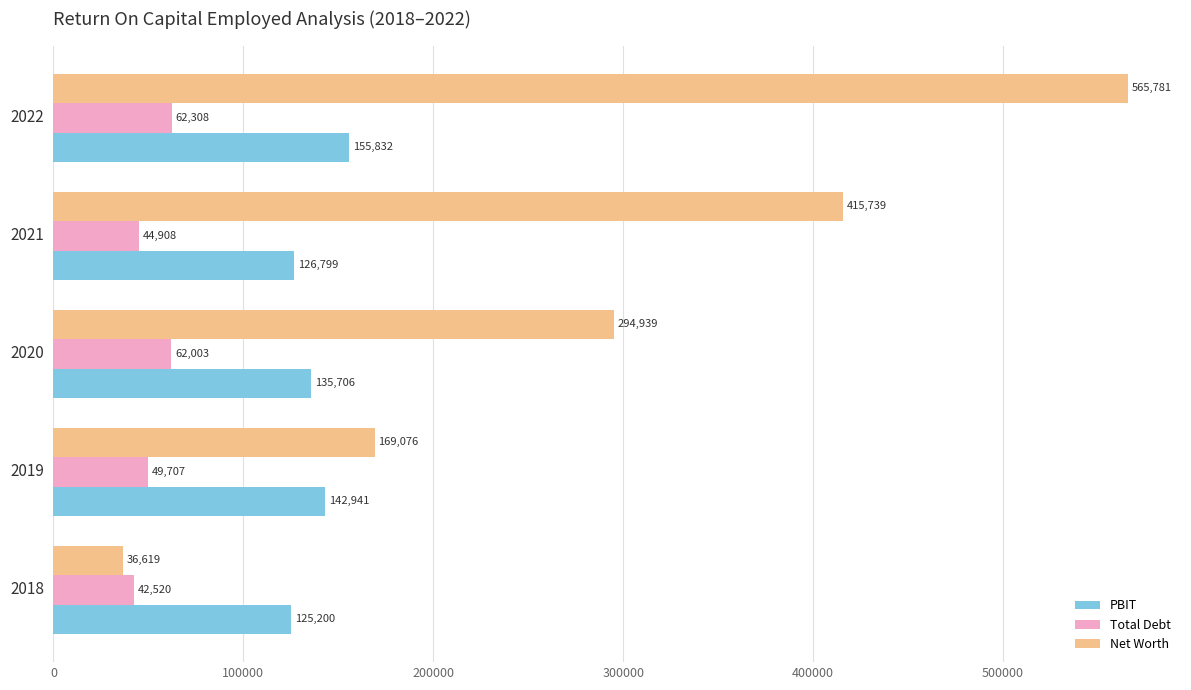

What are all the series names shown in the legend?

PBIT, Total Debt, Net Worth